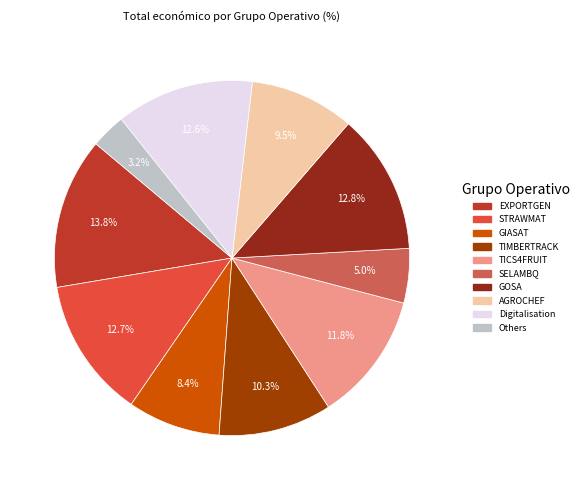

What is the largest slice in the pie chart?

EXPORTGEN